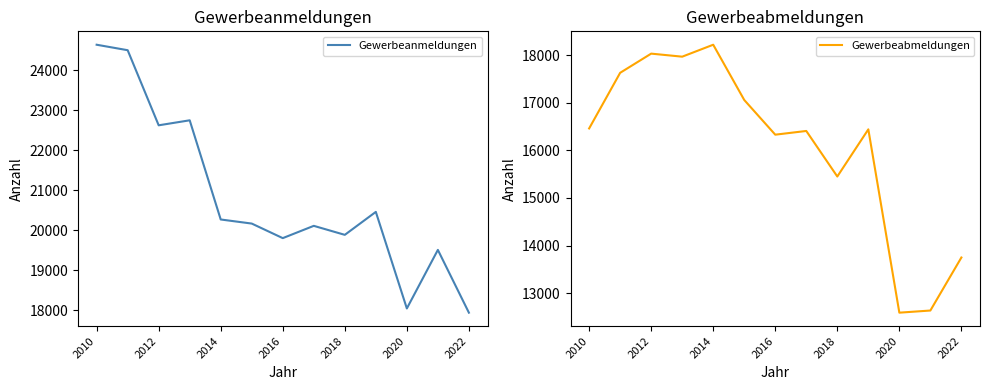

At which label does Gewerbeanmeldungen reach its minimum?

2022